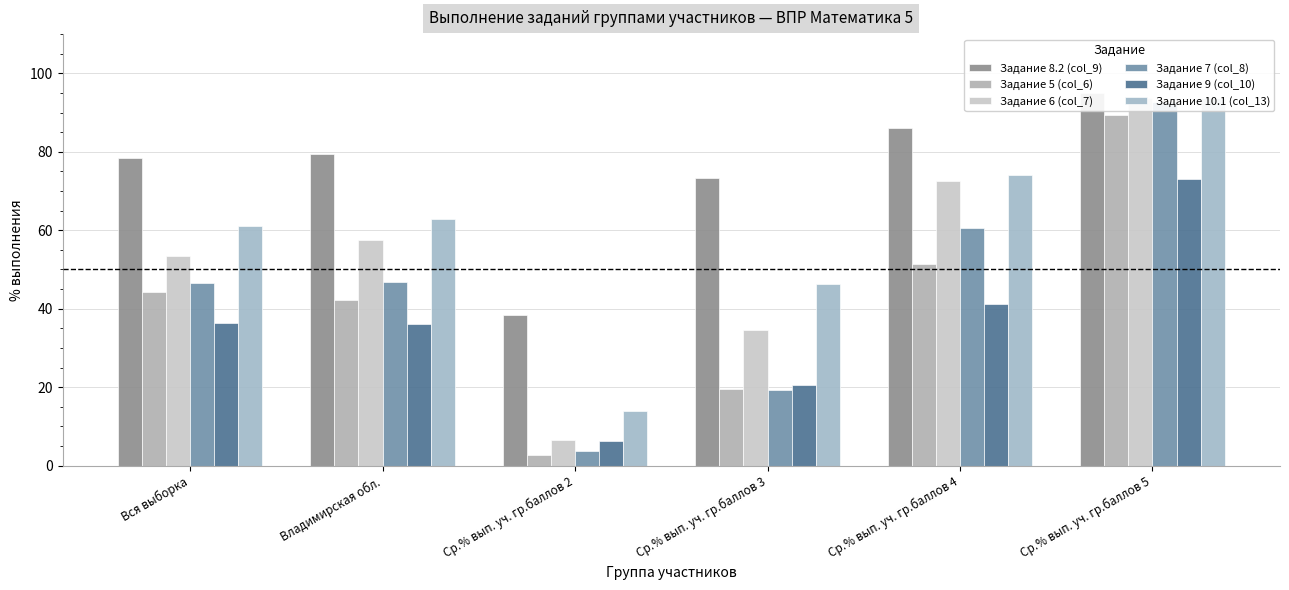

What is the sum of all Задание 10.1 (col_13) values?

352.1